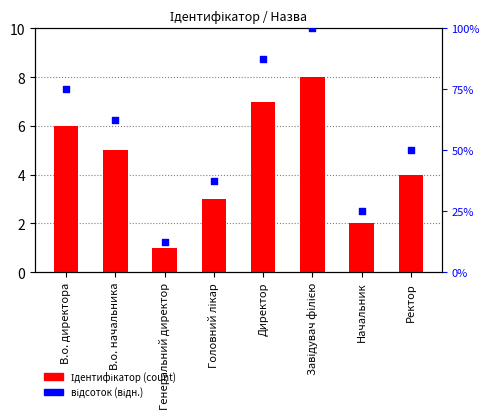

Is the value of Ідентифікатор at Завідувач філією greater than the value of відсоток (відн.) at Завідувач філією?

No